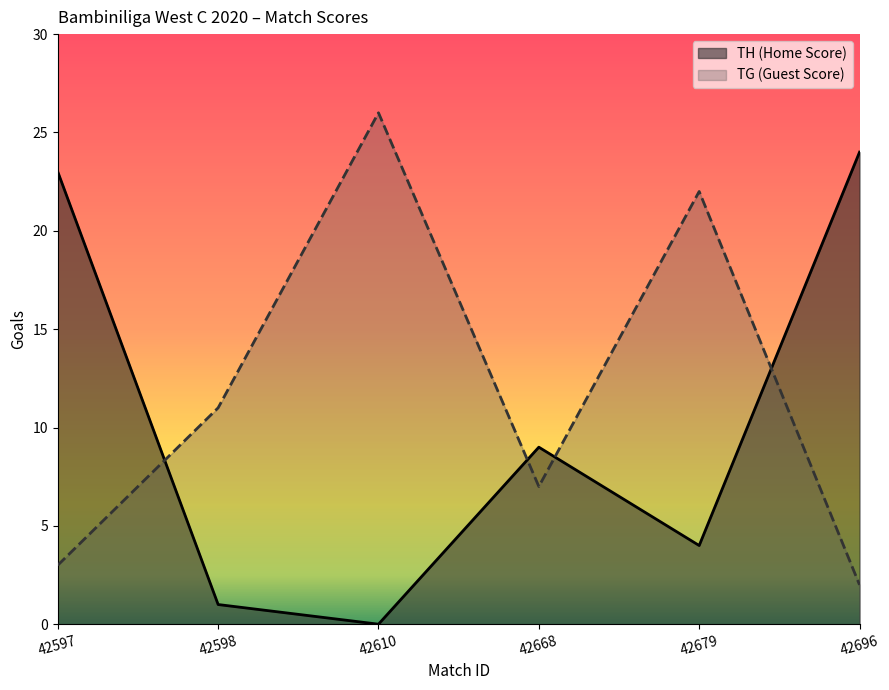

True or false: TG (Guest Score) and TH (Home Score) intersect in this chart.

True